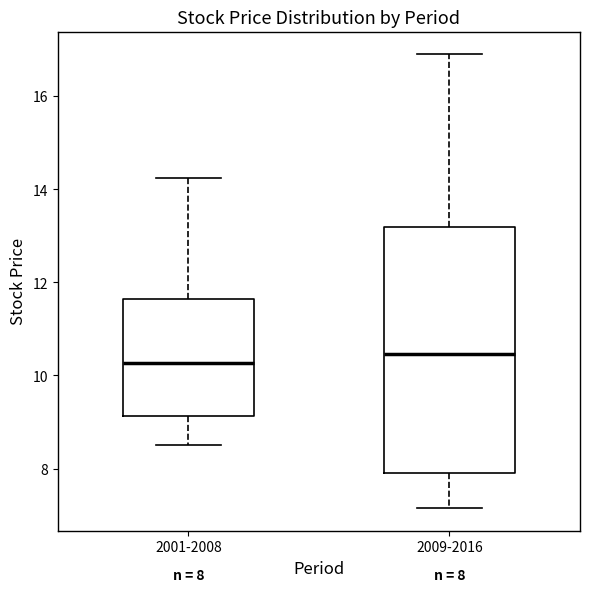

Which box is the tallest, from its lower edge to its upper edge?

2009-2016